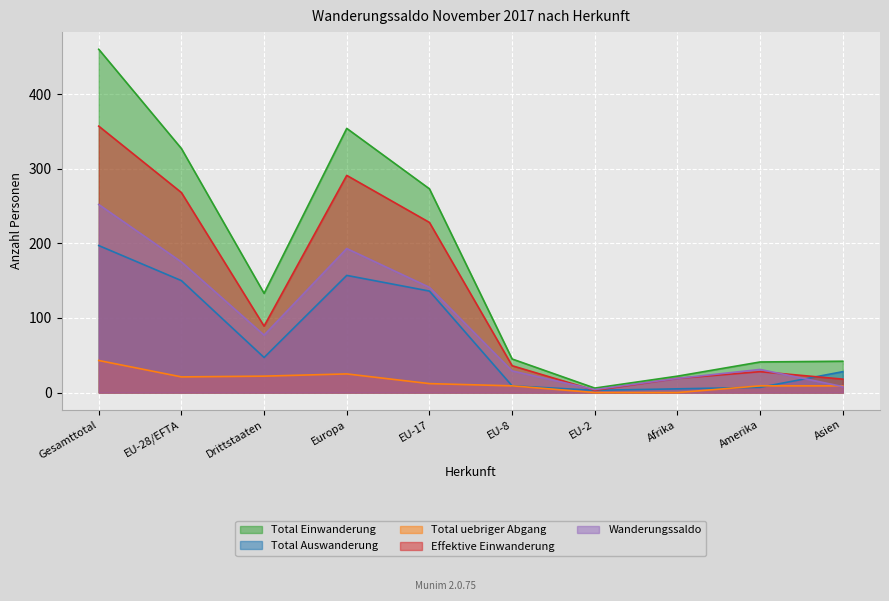

How many lines are shown in the chart?

5